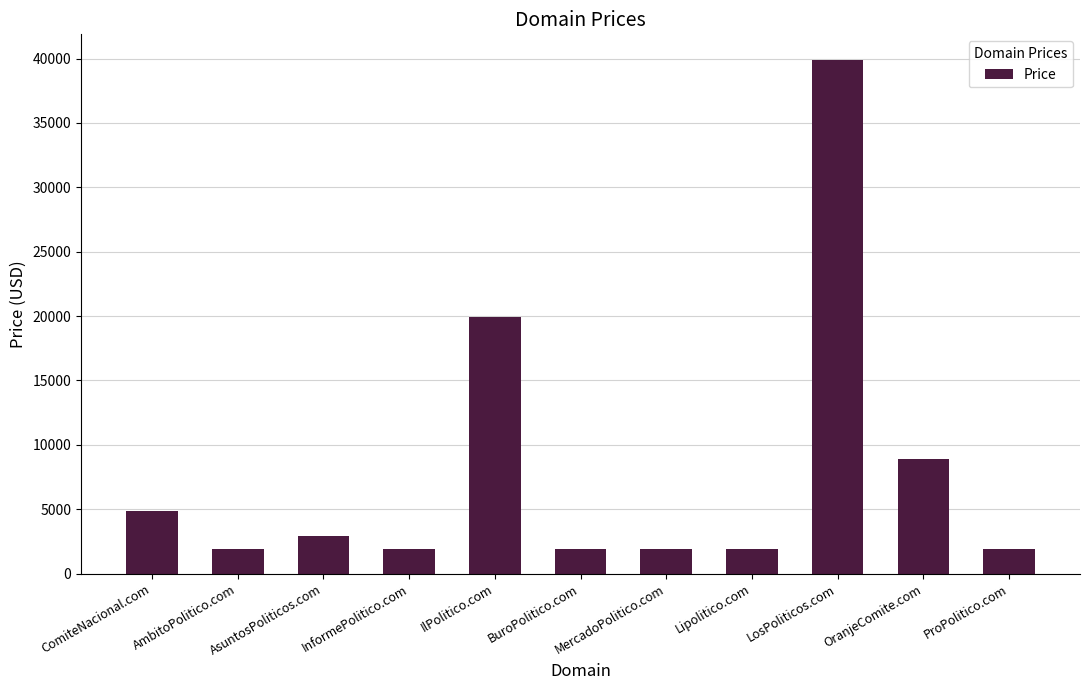

Where is the data nearest to the value 20888?

IlPolitico.com